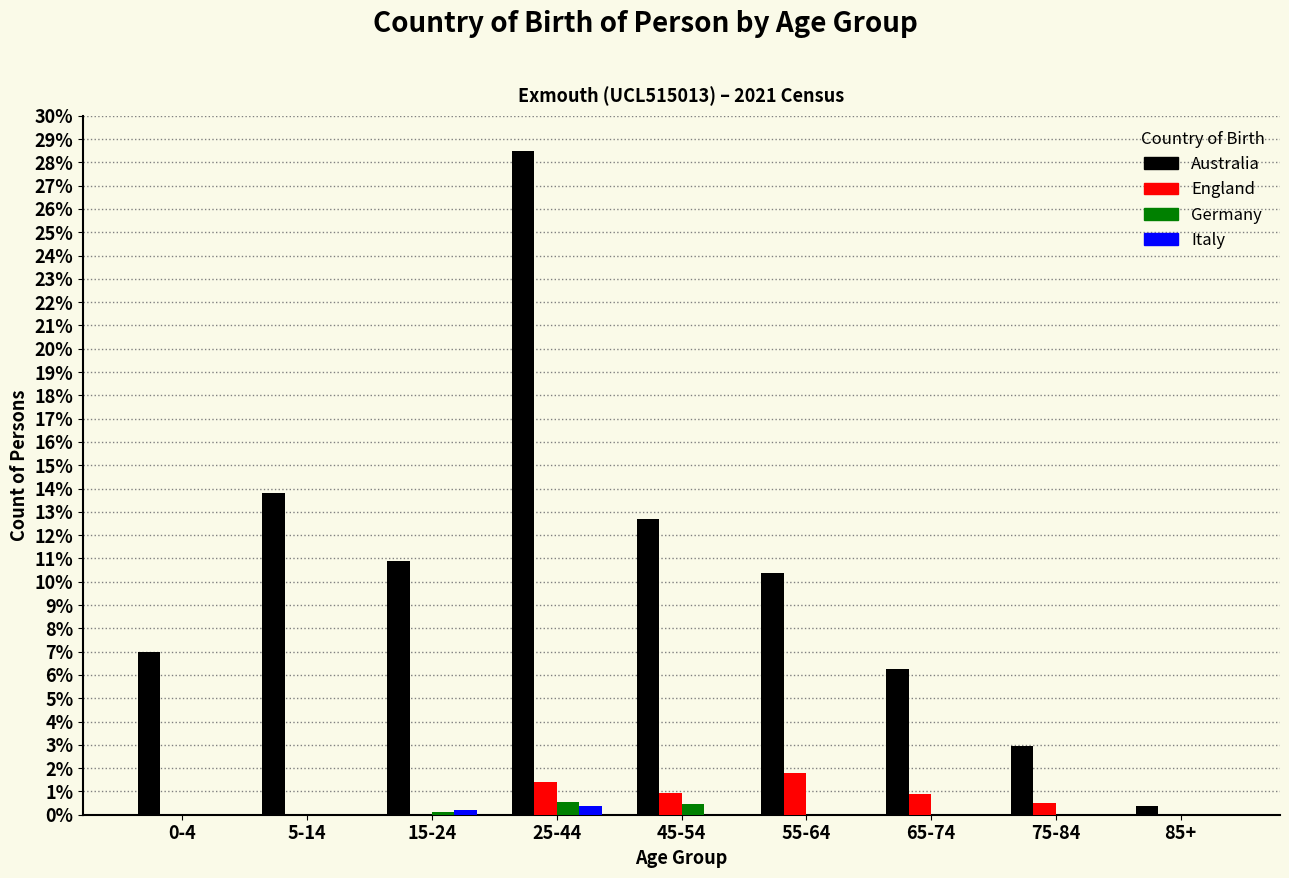

Which series changed the most between 0-4 and 75-84?

Australia